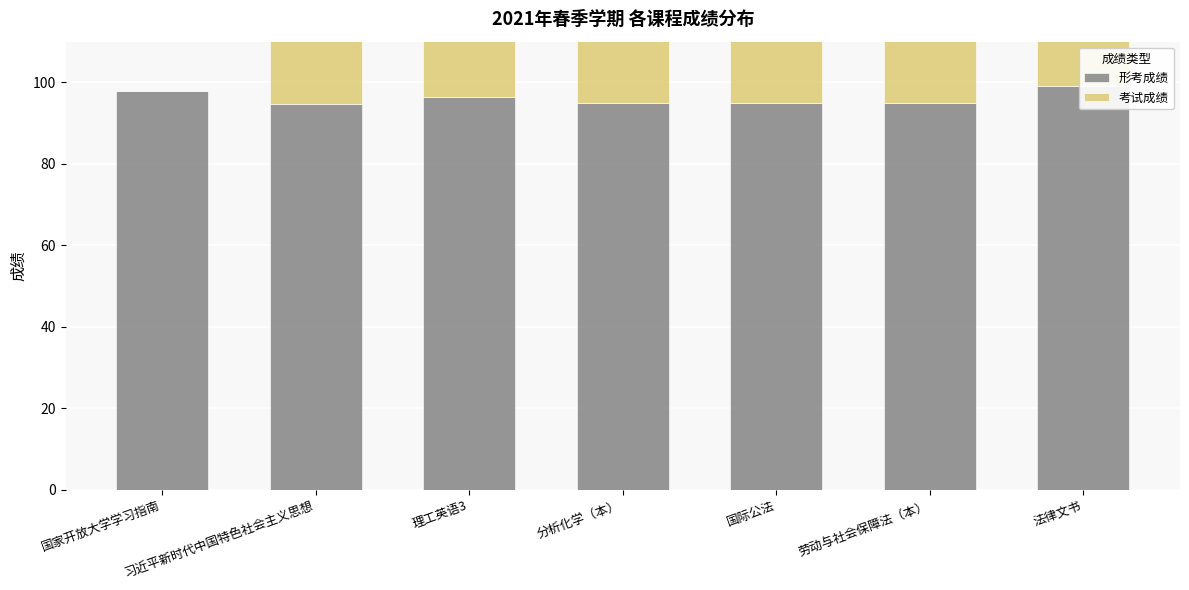

Reading left to right, transcribe all the data shown in this chart.

形考成绩: 98.0	94.6	96.4	95.0	95.0	95.0	99.0
考试成绩: 0.0	92.3	81.2	83.0	79.0	57.0	56.0